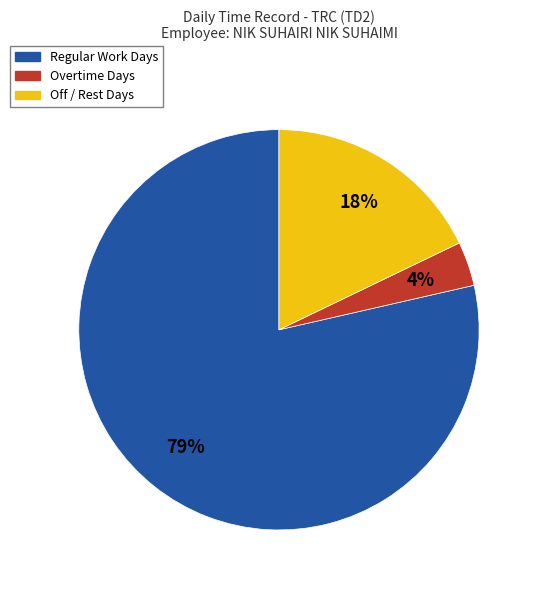

Do Regular Work Days and Overtime Days together represent more than half of the pie?

Yes